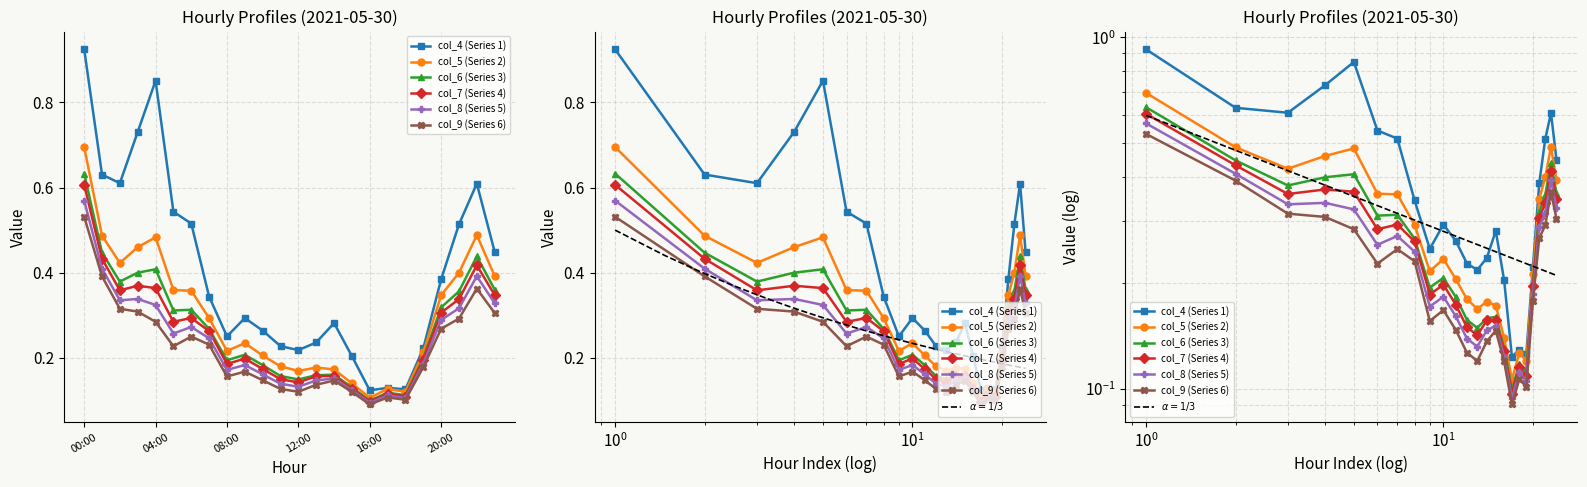

What is the difference between the col_4 values at 18:00 and 10:00?

0.1